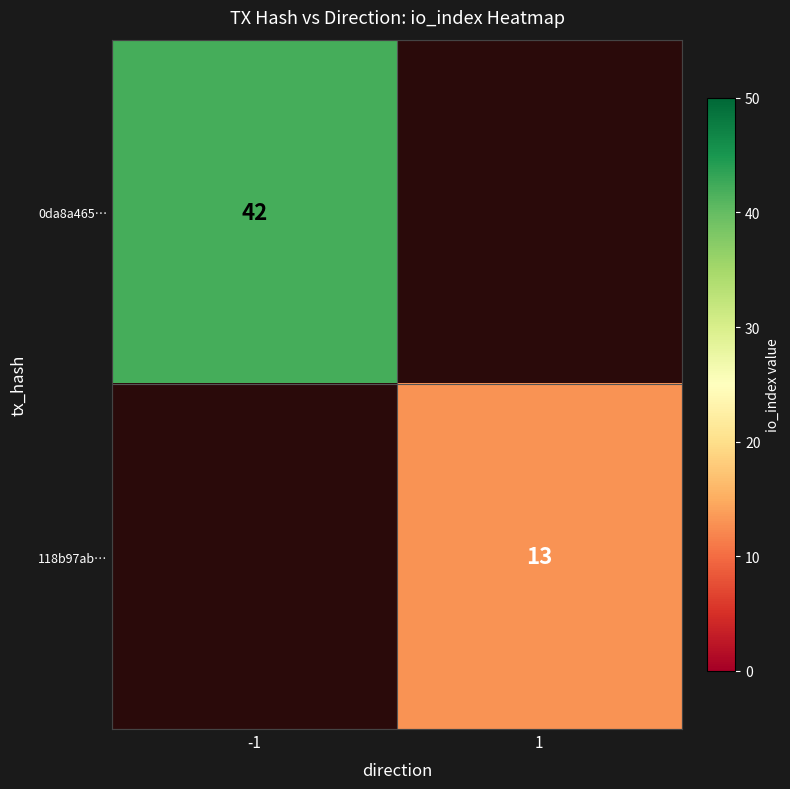

True or false: 118b97ab… has a value of 23 at 1.

False